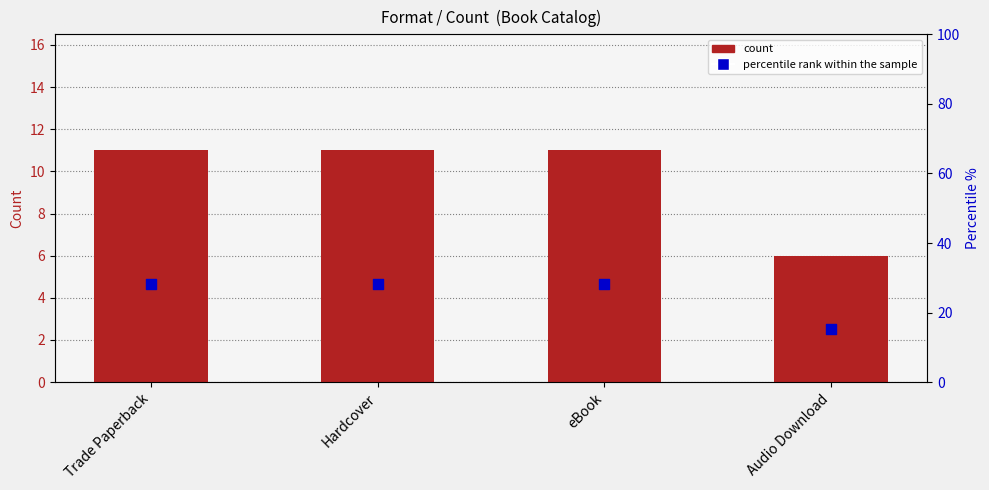

Which series has the largest total across all categories?

percentile rank within the sample